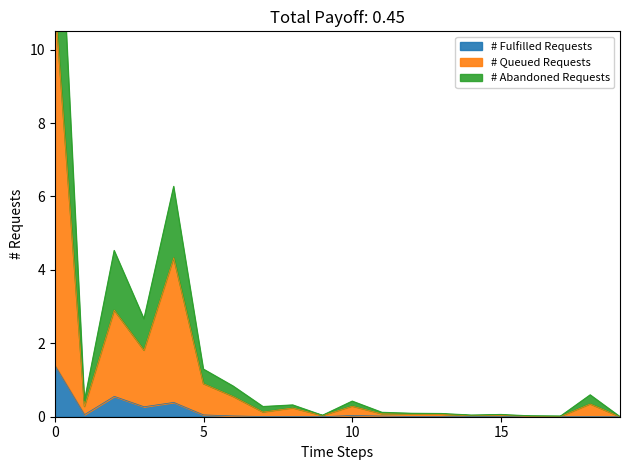

How many lines are shown in the chart?

3